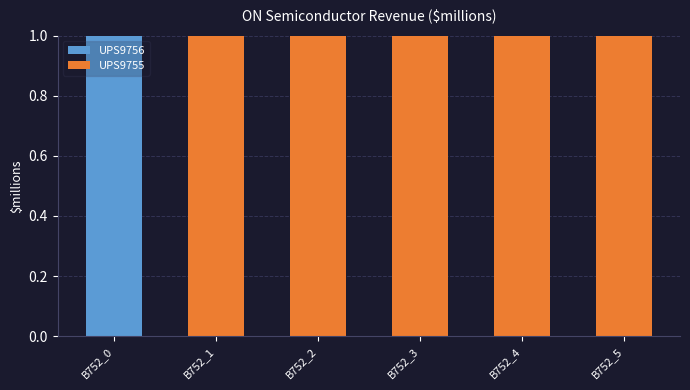

The UPS9756 series shows 0 at B752_2. True or false?

True